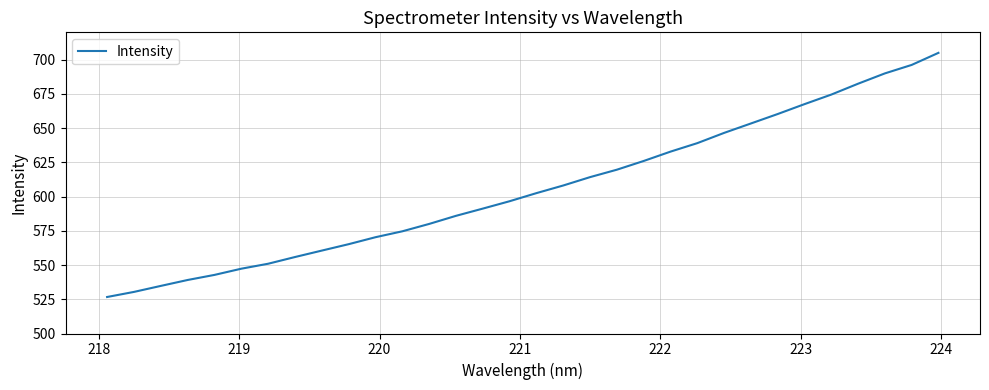

Reading right to left, transcribe all the data shown in this chart.

705.0	696.2	690.0	682.5	674.5	667.5	660.3	653.4	646.5	639.1	632.9	626.0	619.7	614.2	608.1	602.5	596.6	591.2	586.0	580.0	574.7	570.3	565.3	560.6	555.9	551.0	547.3	542.8	539.1	534.8	530.4	526.7